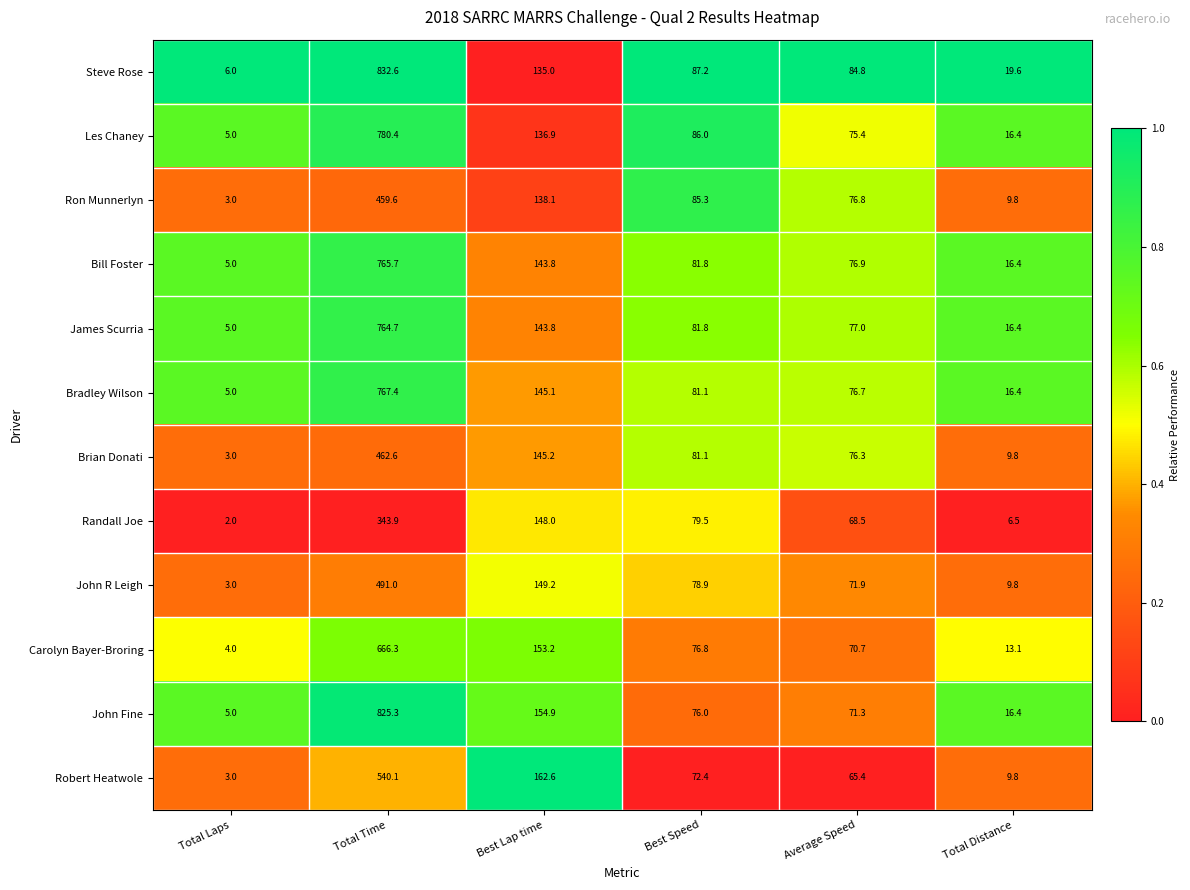

What is the spread (max minus min) of values at Average Speed?

19.4